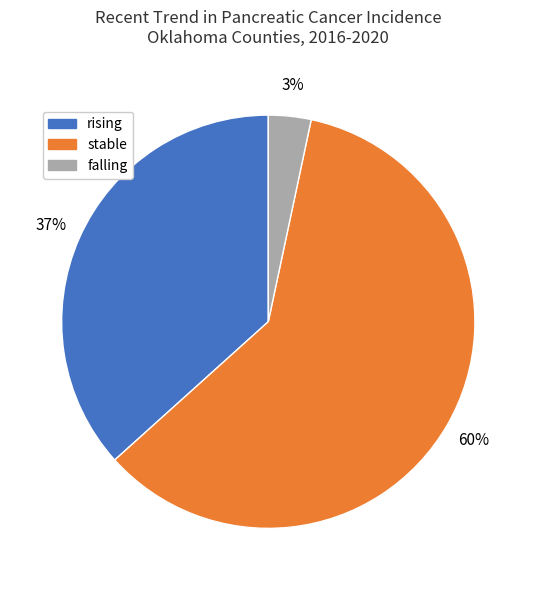

Combined, do stable and falling account for over 50%?

Yes